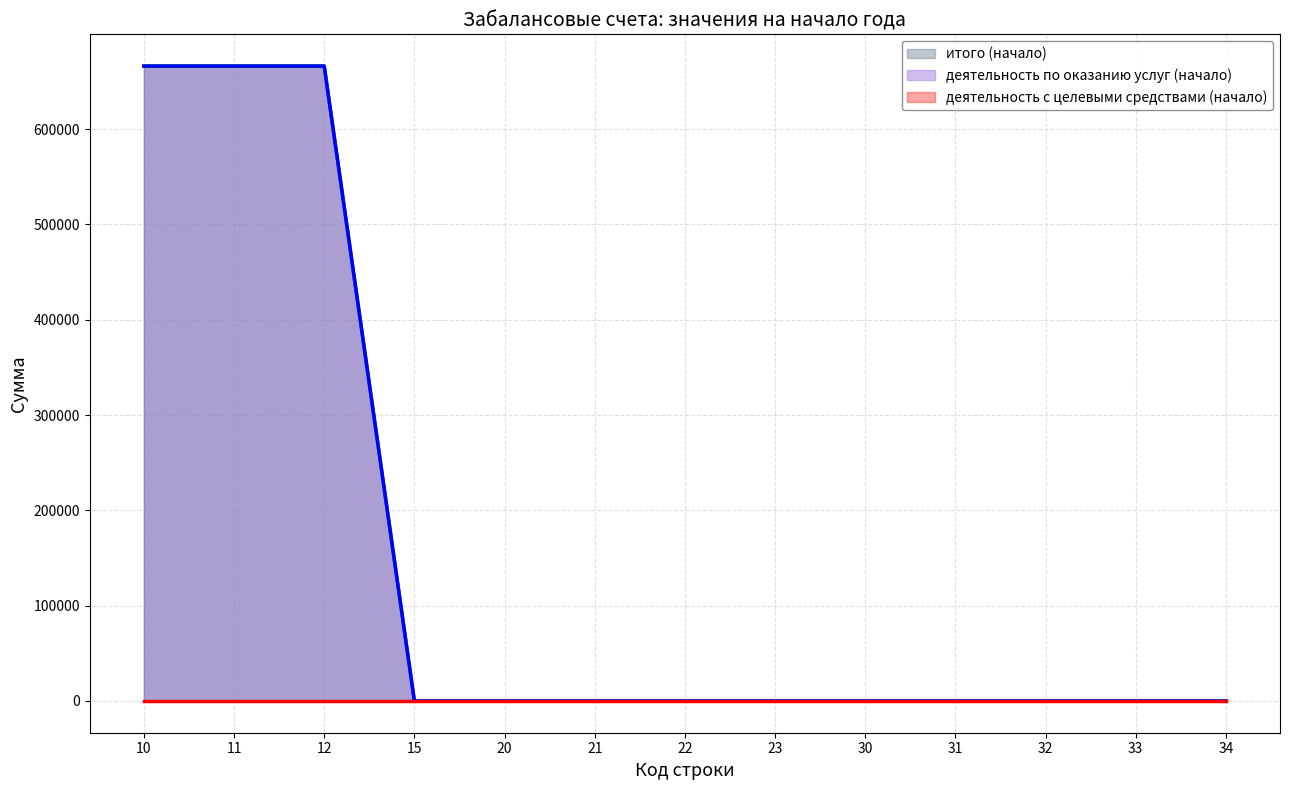

True or false: итого (начало) and деятельность по оказанию услуг (начало) cross at least once.

False